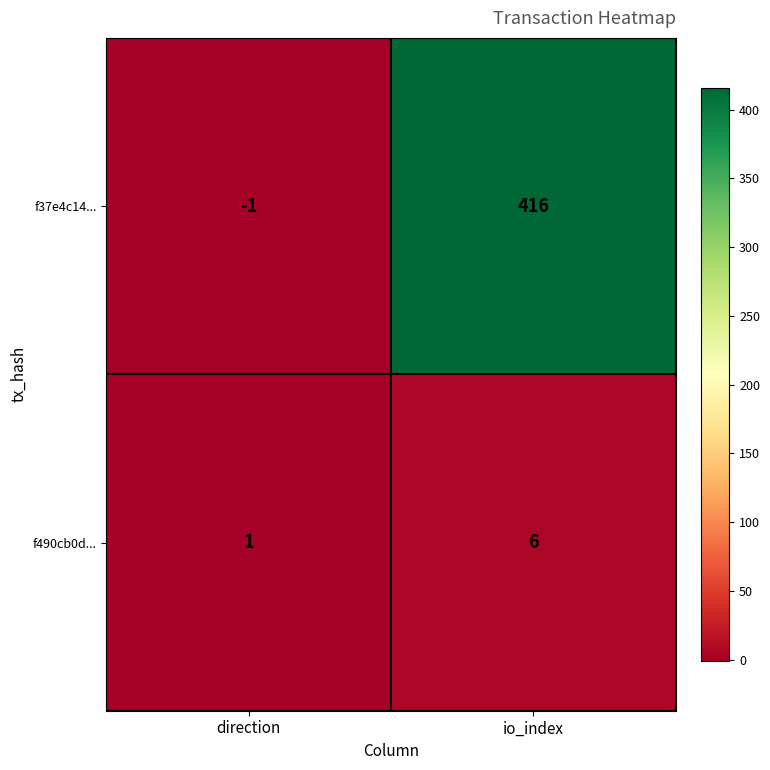

At which category is the sum across all series the highest?

io_index